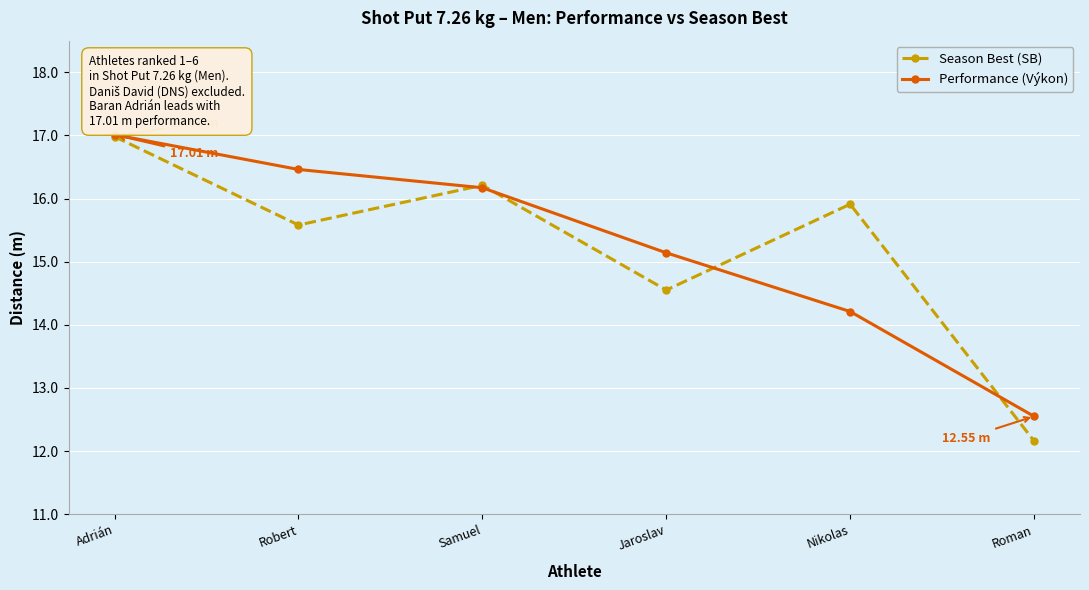

Reading left to right, extract all data points from this chart.

Season Best (SB): 17.0	15.6	16.2	14.6	15.9	12.2
Performance (Výkon): 17.0	16.5	16.2	15.1	14.2	12.6